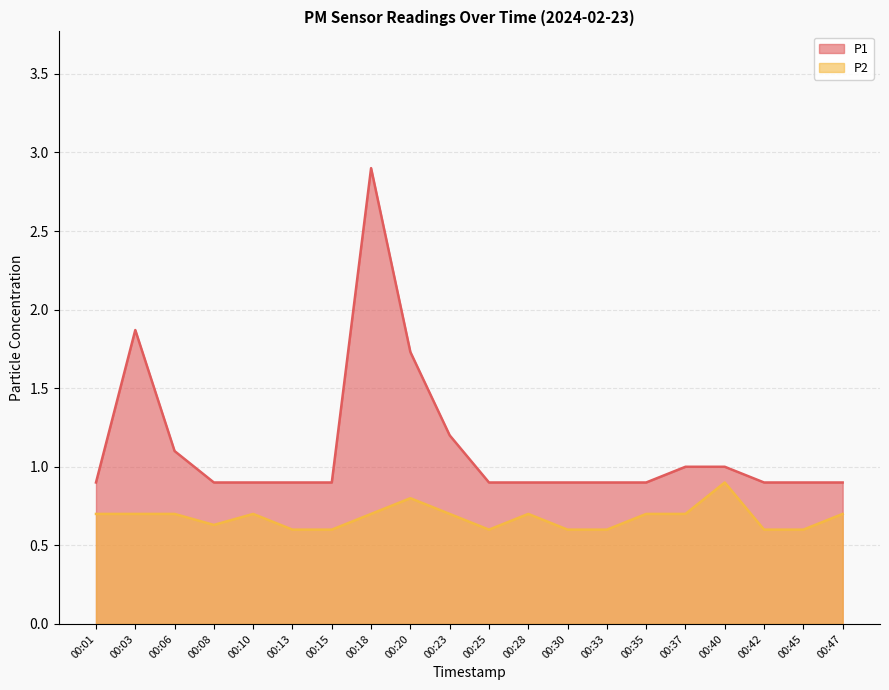

What is the sum of all P1 values?

22.5